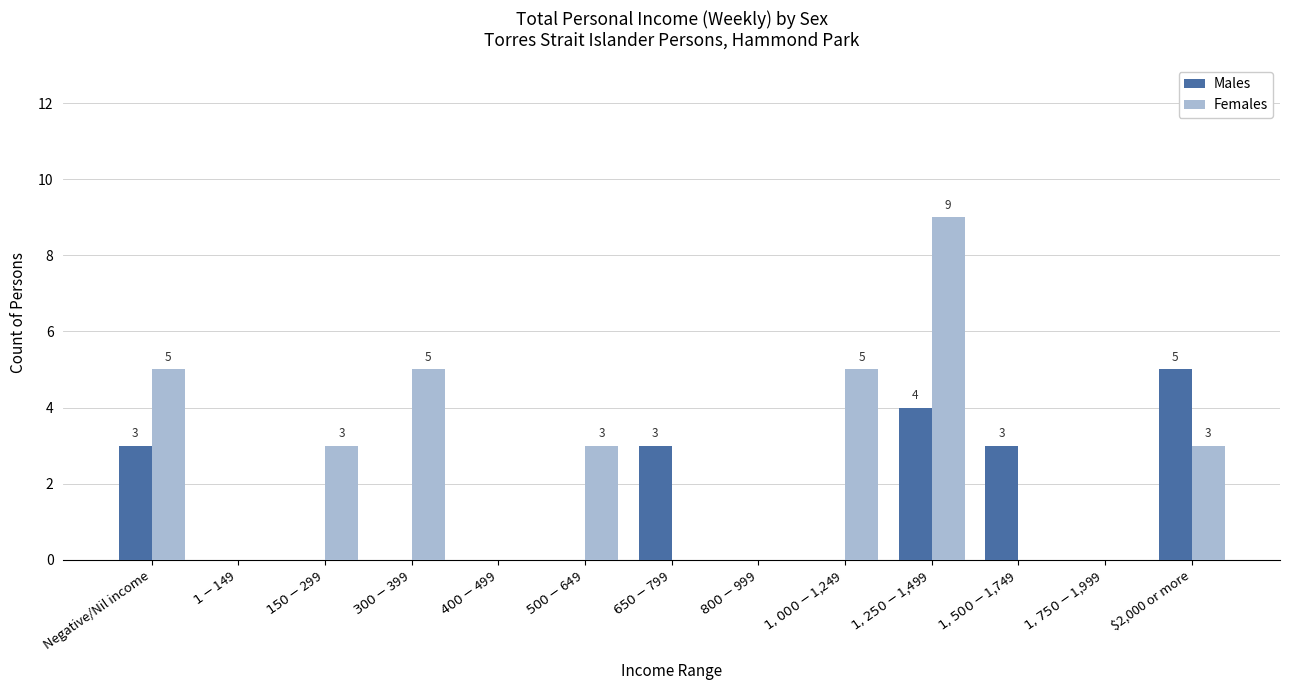

What value does the Males series have at $650-$799?

3